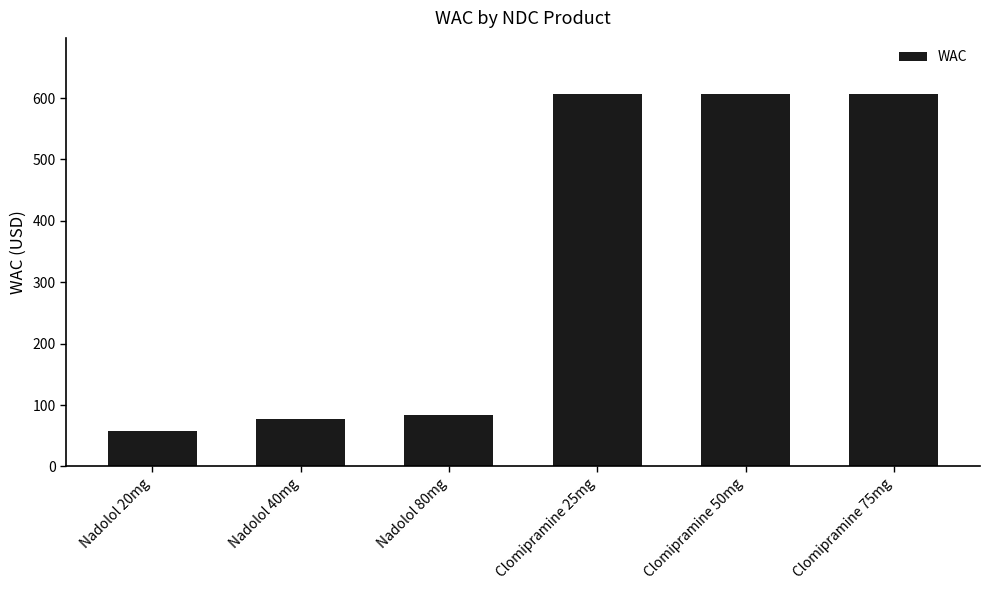

How many data points are less than 607?

3